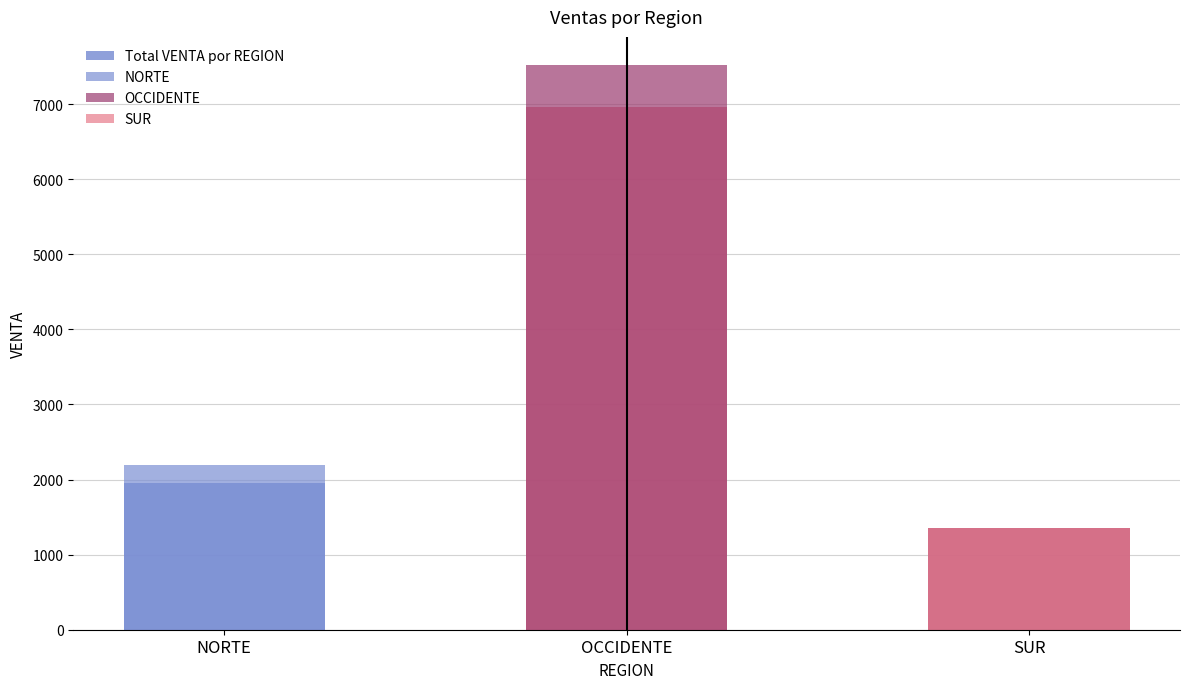

List the labels in order of value, largest first.

OCCIDENTE, NORTE, SUR